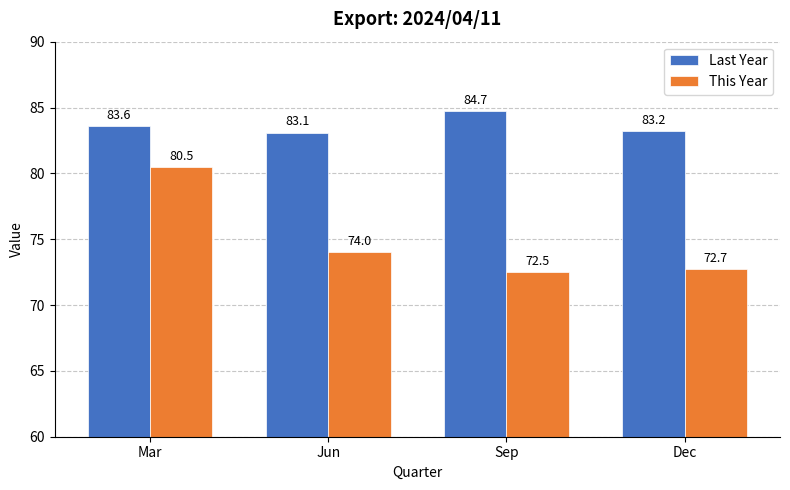

Reading right to left, what are all the values shown in this chart?

Last Year: 83.2	84.7	83.1	83.6
This Year: 72.7	72.5	74.0	80.5